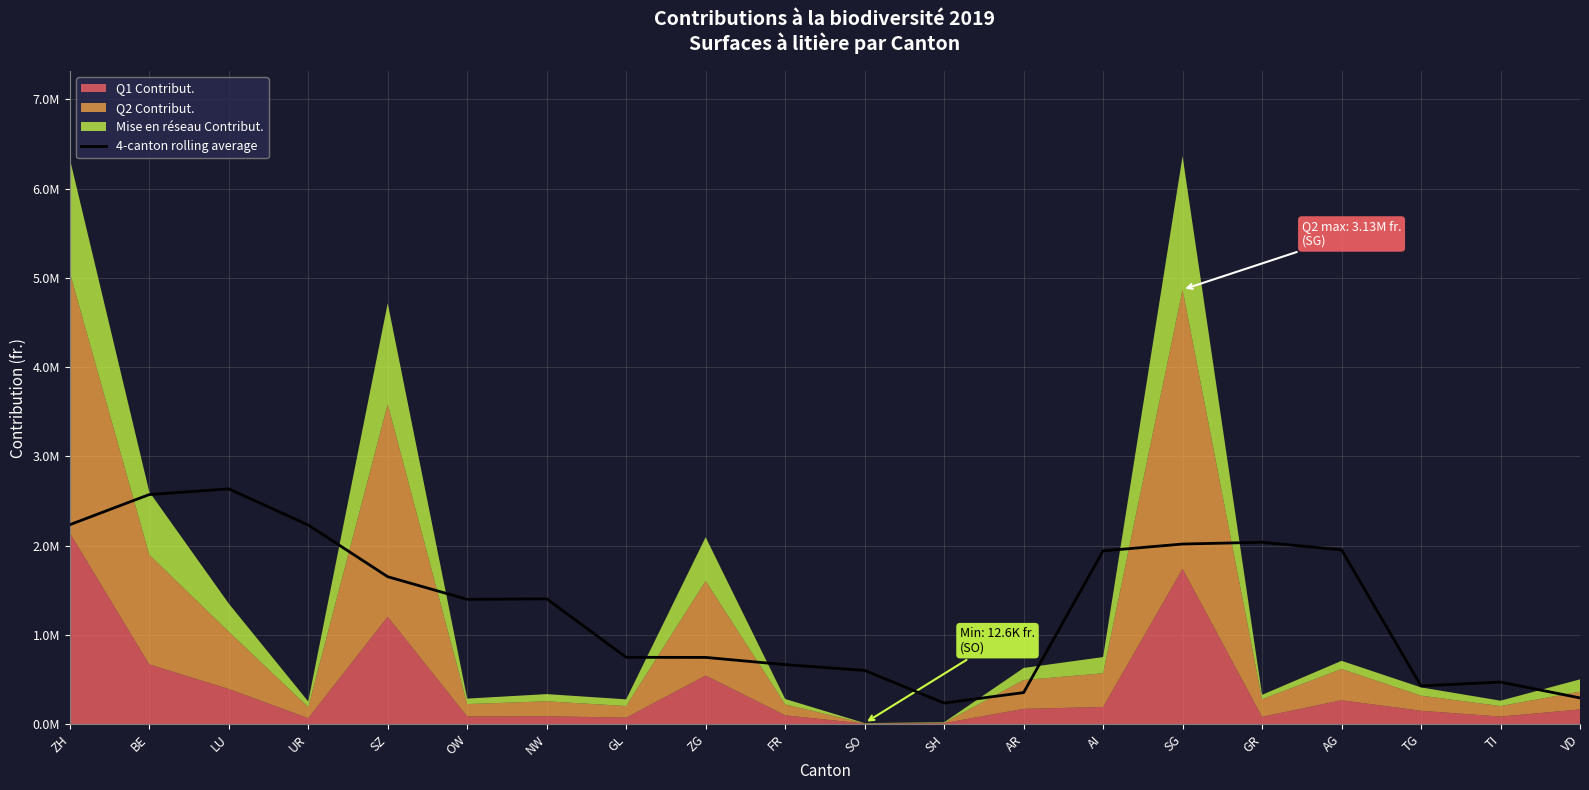

Where is the first local maximum?

LU